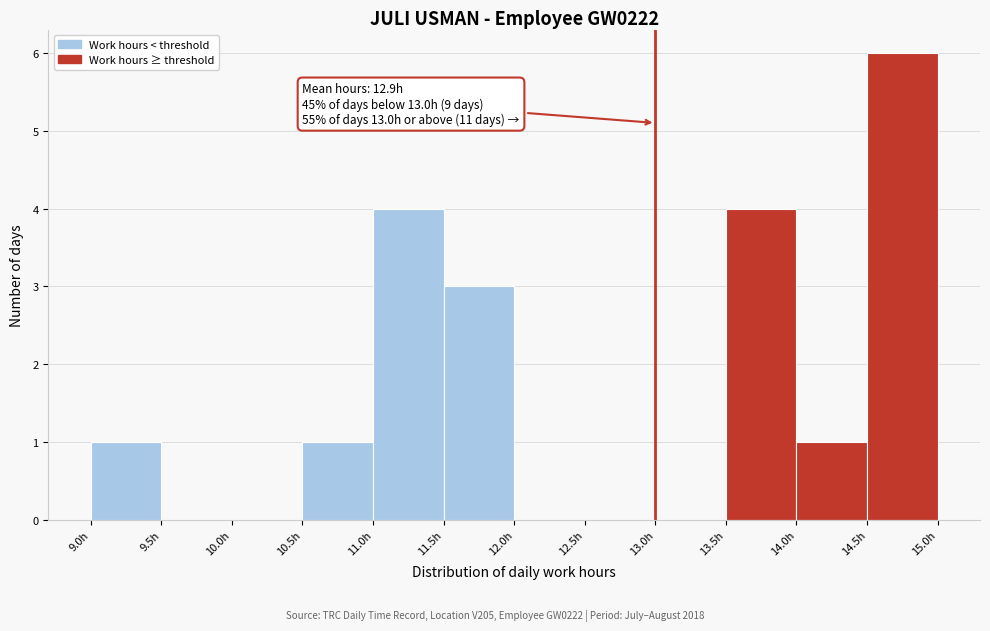

Which range on the x-axis has the tallest bar?

14.5 to 15.0